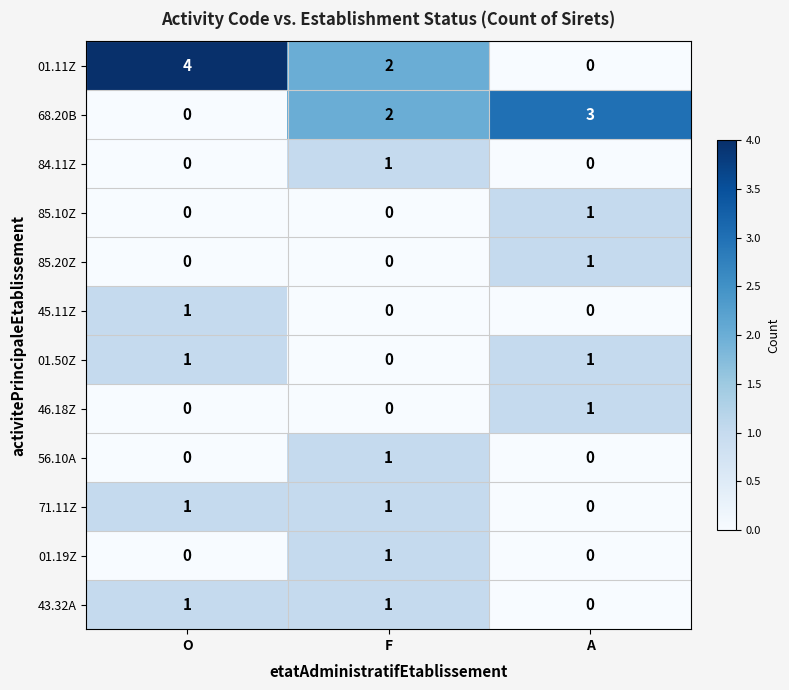

How many values in 46.18Z are above zero?

1